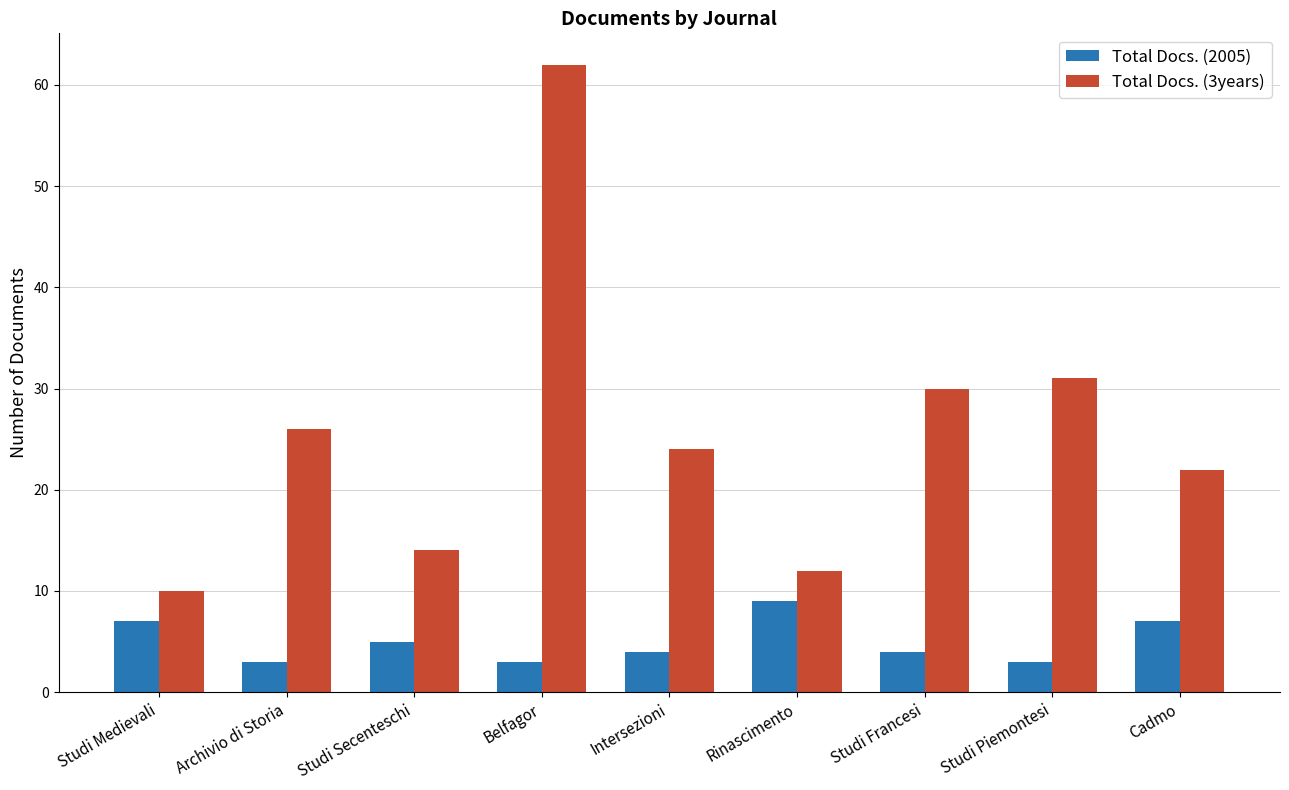

Is it true that Total Docs. (3years) equals 12 at Rinascimento?

True